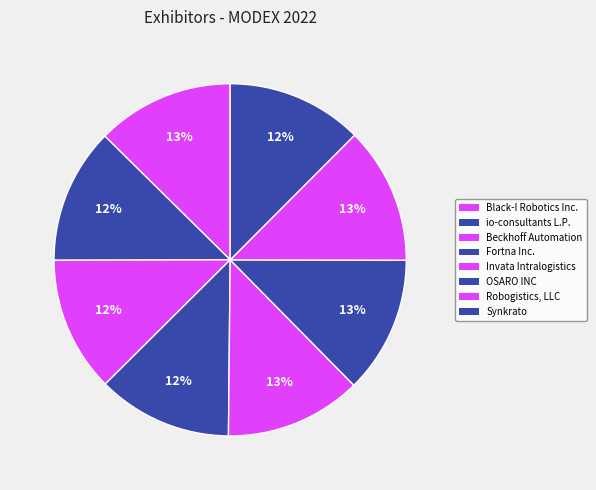

How many segments does this pie chart have?

8